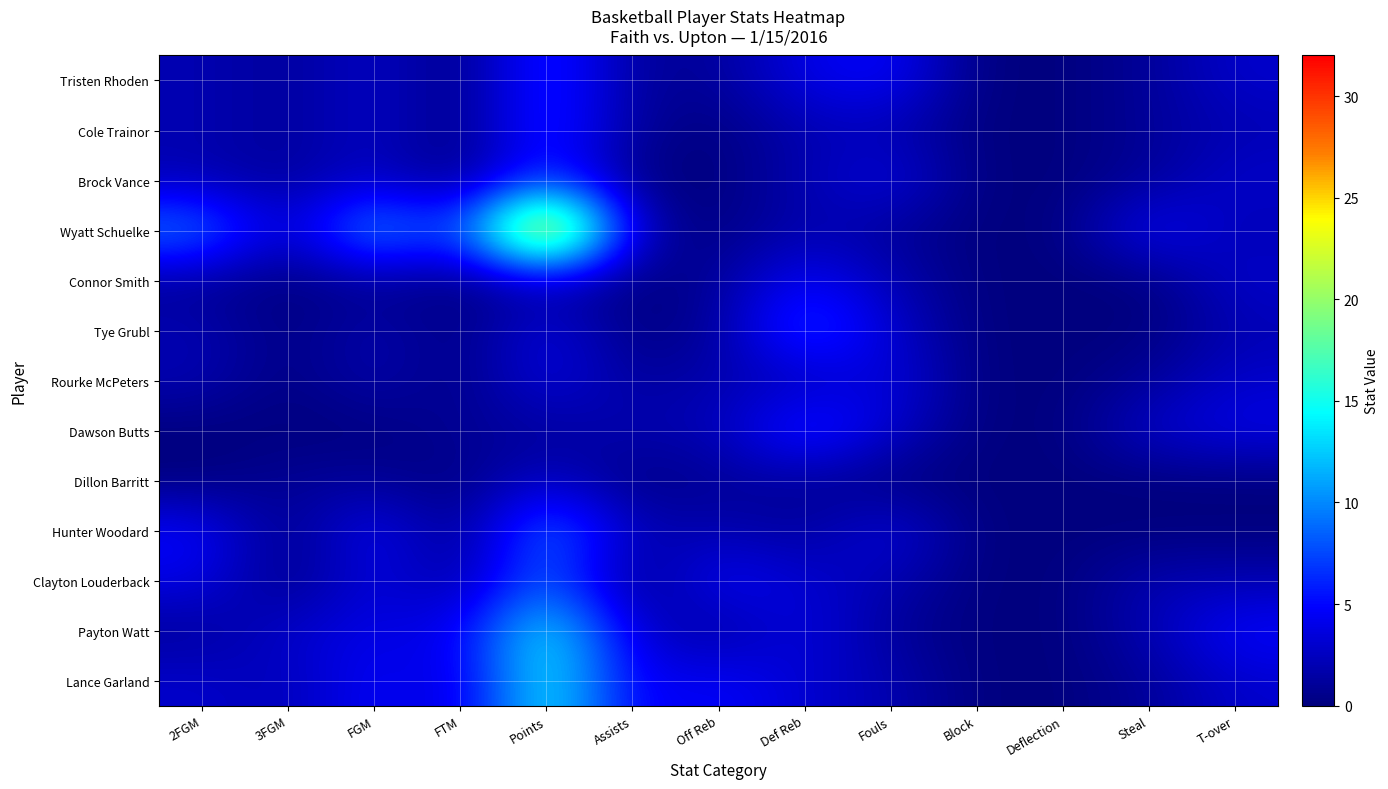

At which category does the chart reach its minimum across all series?

FTM